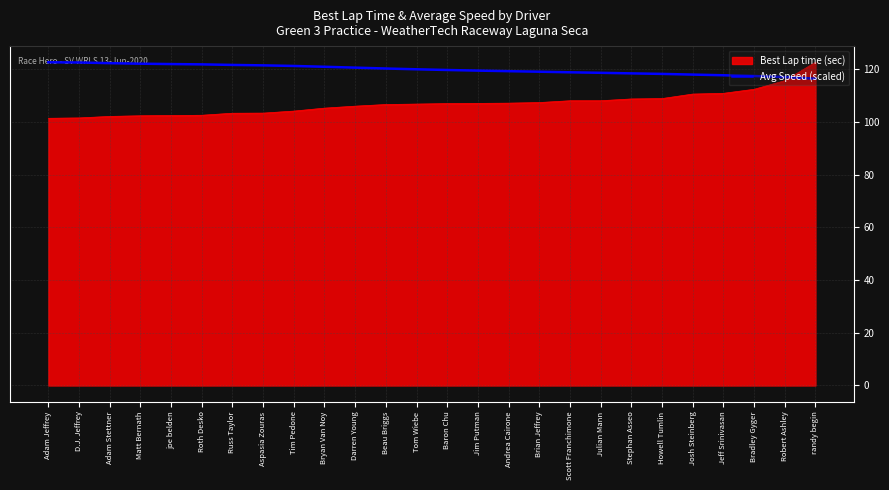

What position from the left is randy begin?

26